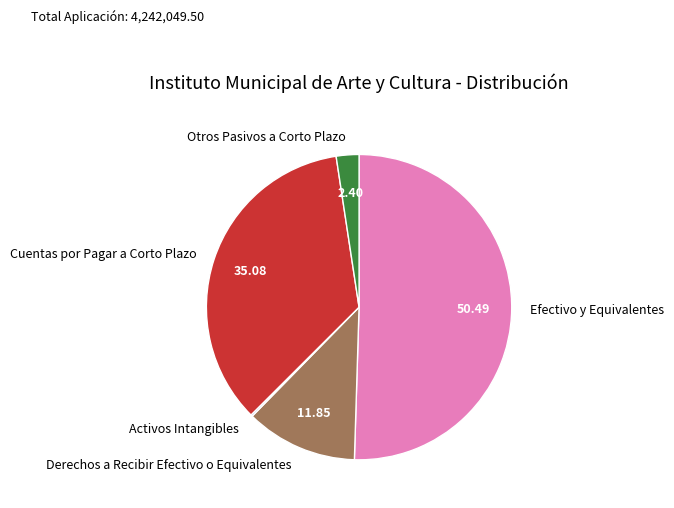

True or false: Efectivo y Equivalentes accounts for 50% of the total.

True